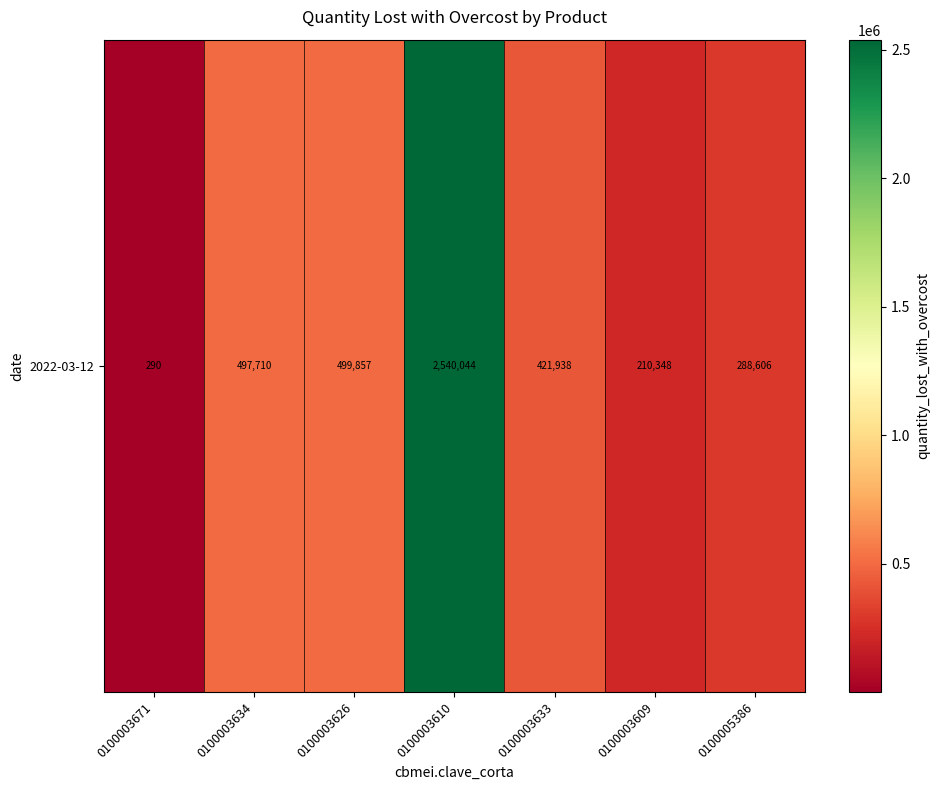

Reading right to left, extract all data points from this chart.

288606.4	210348.3	421938.3	2540043.6	499857.3	497709.9	290.0